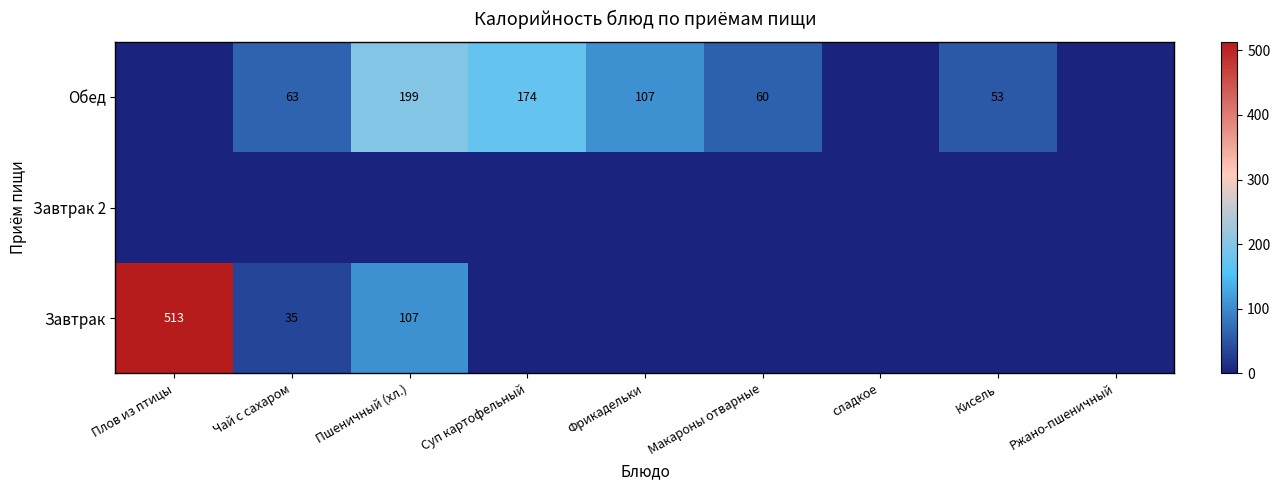

The value of Обед at Кисель is 24. True or false?

False